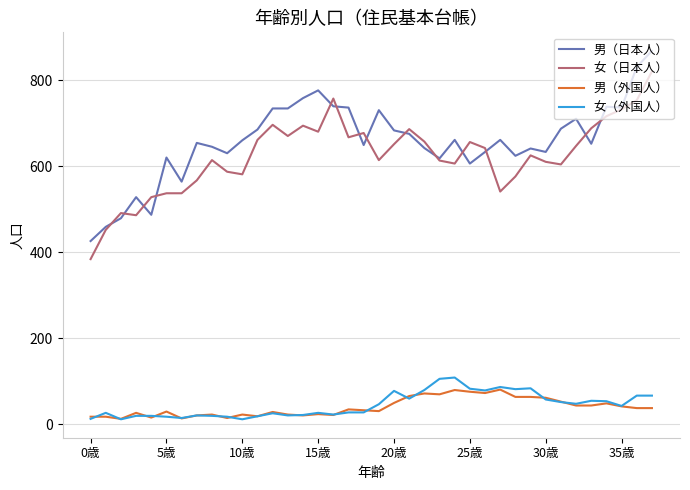

What is the minimum value for 女（外国人）?

12